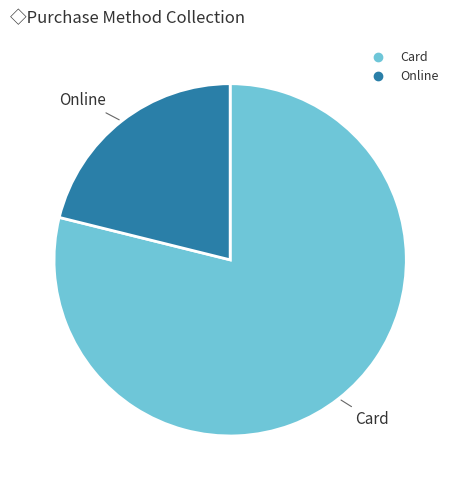

What is the smallest slice in the pie chart?

Online